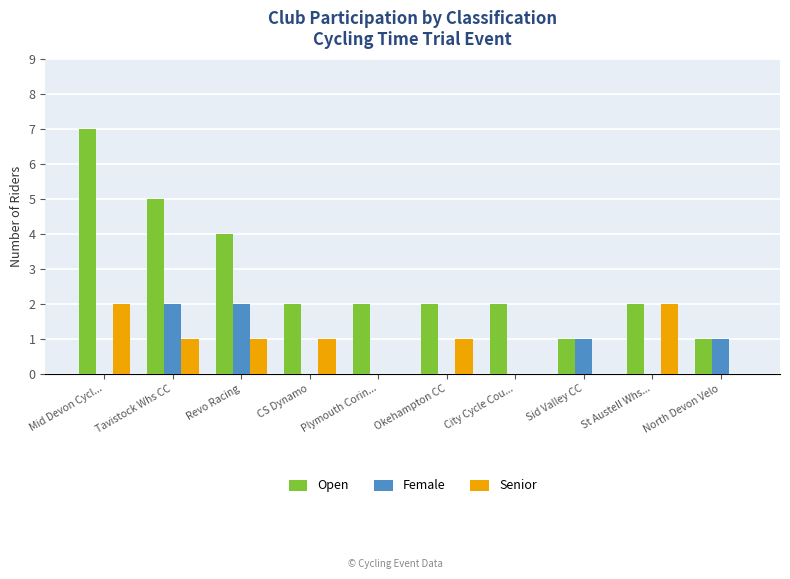

Which category has the highest value across all series?

Mid Devon Cycl...